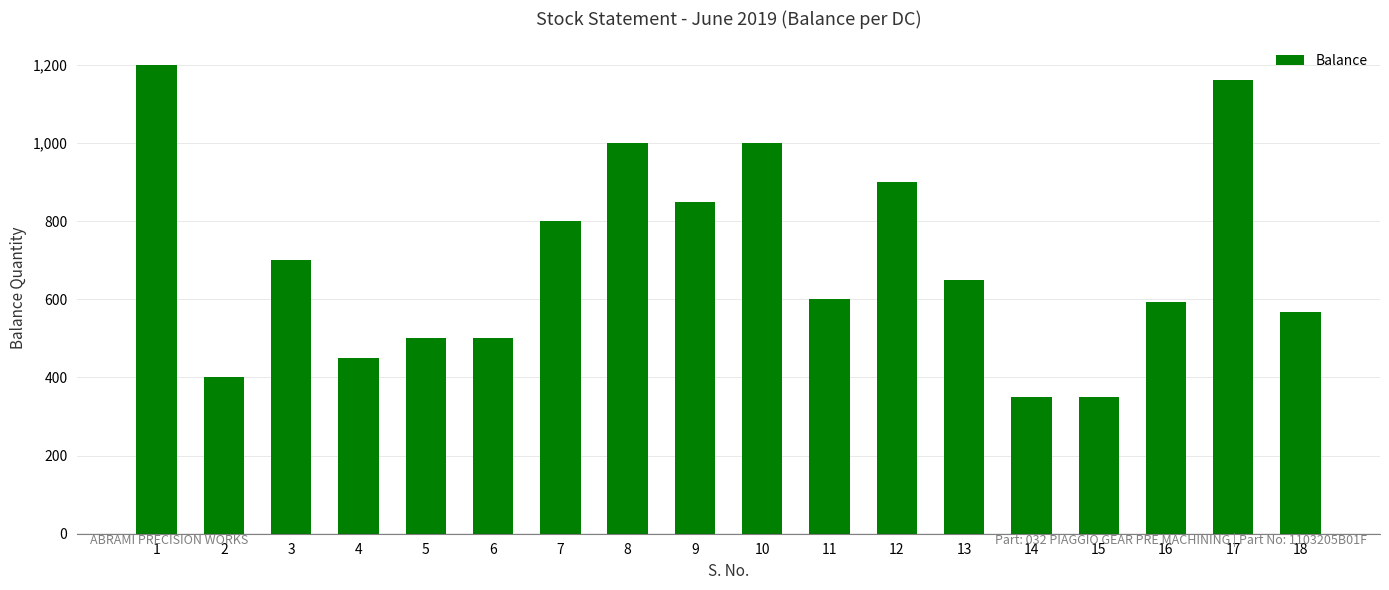

What is the maximum value shown in the chart?

1200